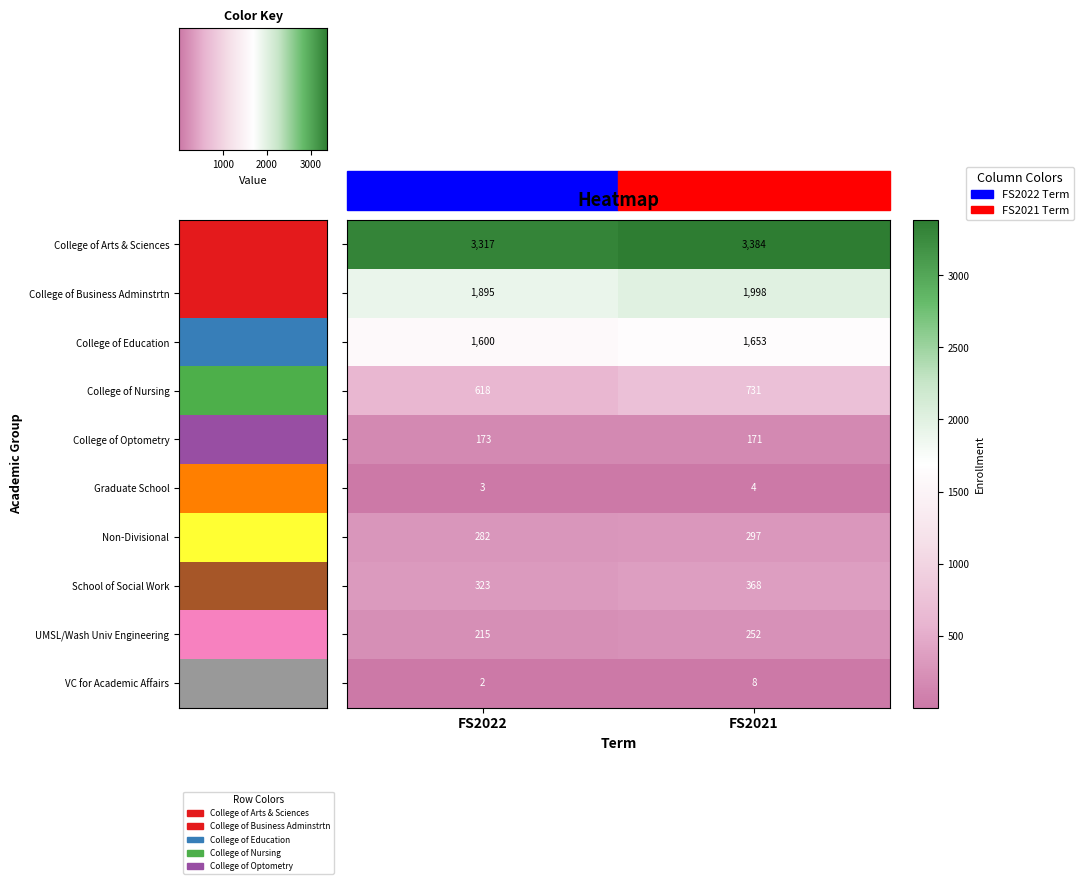

At which category is the sum across all series the highest?

FS2021